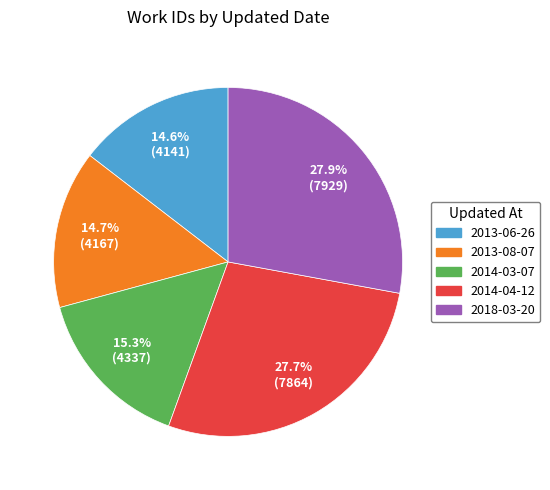

How much of the chart is everything except 2013-06-26?

85.4%